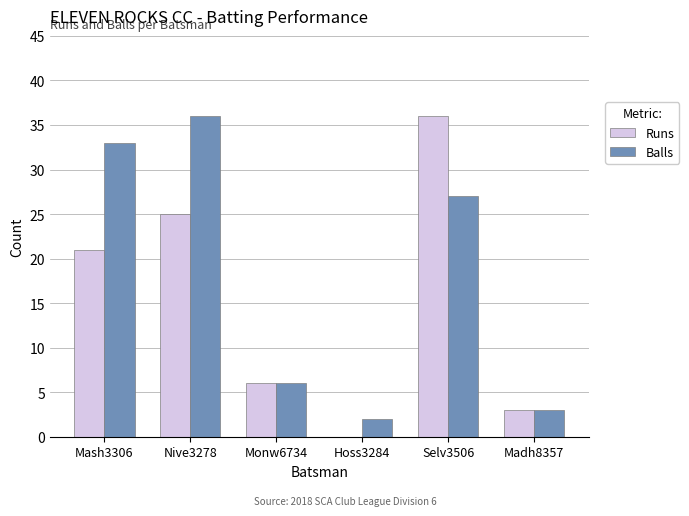

Which series has the largest range (max minus min)?

Runs